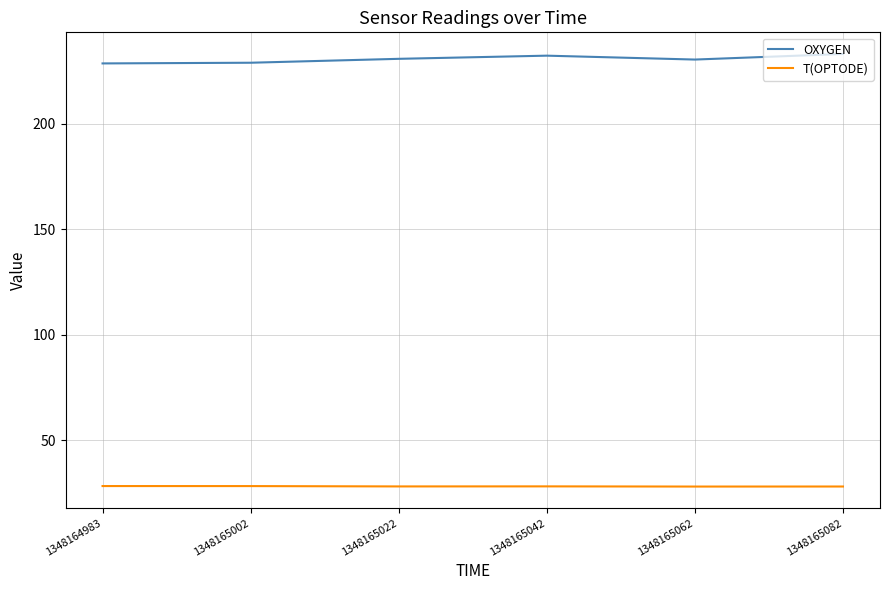

The value of T(OPTODE) at 1348165062 is 49.2. True or false?

False